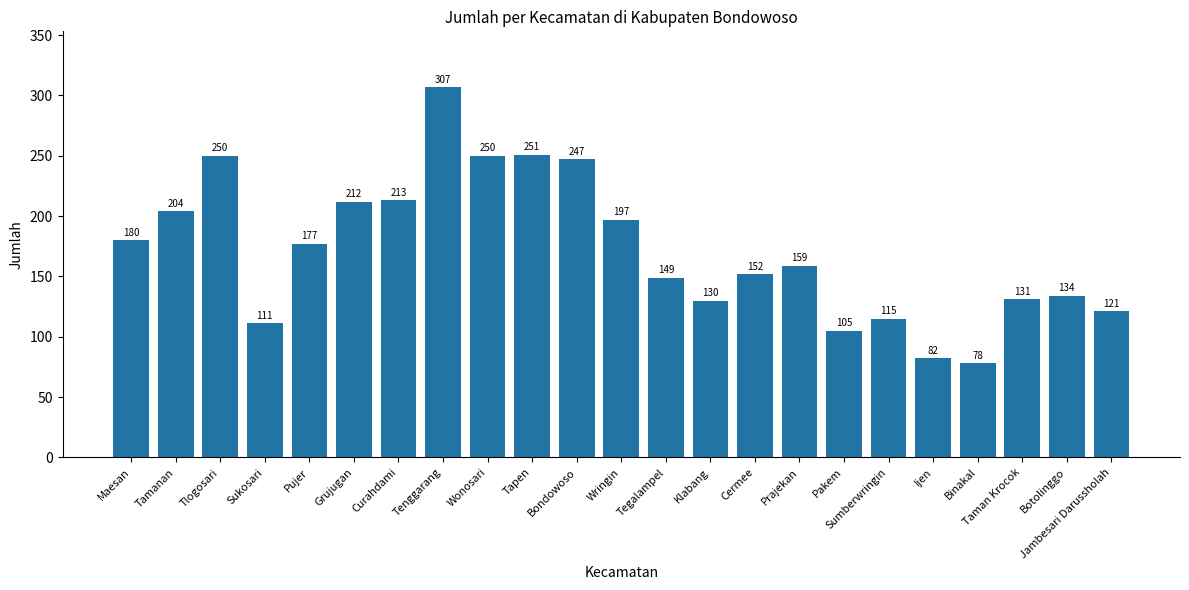

The chart shows a value of 307 at Tenggarang. True or false?

True